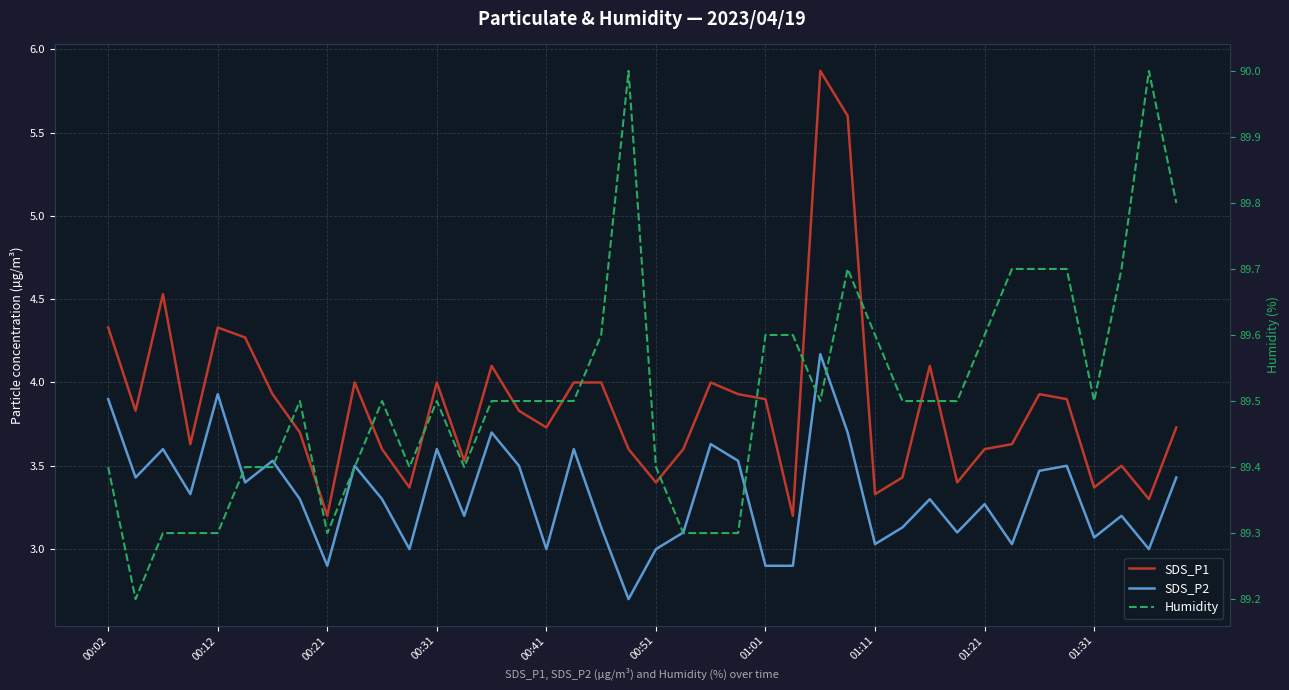

Reading right to left, what are all the values shown in this chart?

SDS_P1: 3.7	3.3	3.5	3.4	3.9	3.9	3.6	3.6	3.4	4.1	3.4	3.3	5.6	5.9	3.2	3.9	3.9	4.0	3.6	3.4	3.6	4.0	4.0	3.7	3.8	4.1	3.5	4.0	3.4	3.6	4.0	3.2	3.7	3.9	4.3	4.3	3.6	4.5	3.8	4.3
SDS_P2: 3.4	3.0	3.2	3.1	3.5	3.5	3.0	3.3	3.1	3.3	3.1	3.0	3.7	4.2	2.9	2.9	3.5	3.6	3.1	3.0	2.7	3.1	3.6	3.0	3.5	3.7	3.2	3.6	3.0	3.3	3.5	2.9	3.3	3.5	3.4	3.9	3.3	3.6	3.4	3.9
Humidity: 89.8	90.0	89.7	89.5	89.7	89.7	89.7	89.6	89.5	89.5	89.5	89.6	89.7	89.5	89.6	89.6	89.3	89.3	89.3	89.4	90.0	89.6	89.5	89.5	89.5	89.5	89.4	89.5	89.4	89.5	89.4	89.3	89.5	89.4	89.4	89.3	89.3	89.3	89.2	89.4